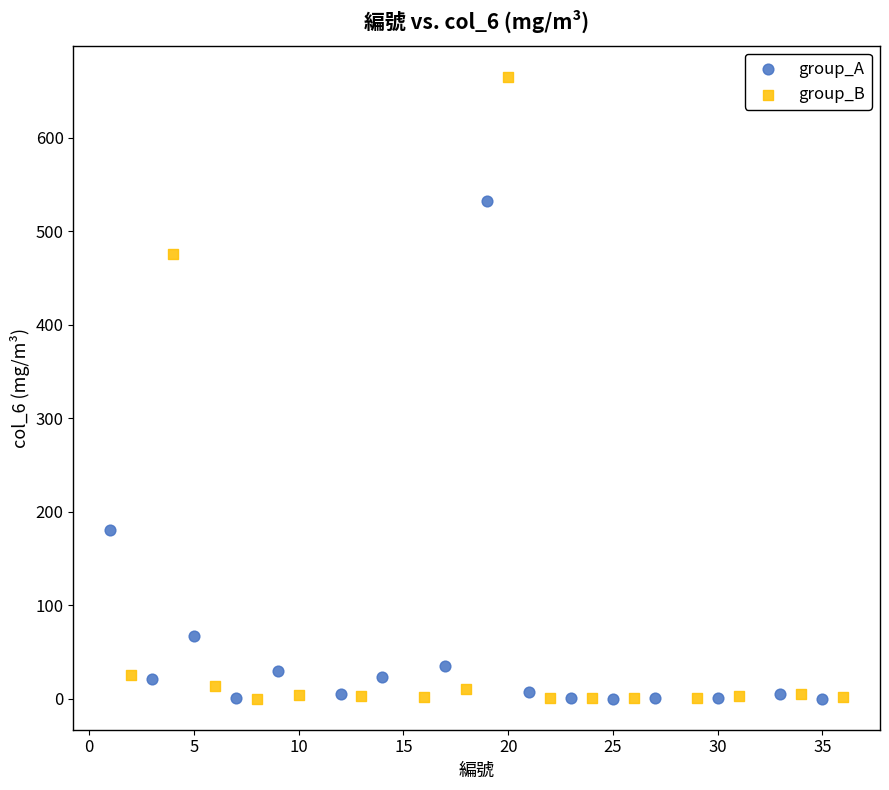

Which series reaches the maximum Y coordinate?

group_B